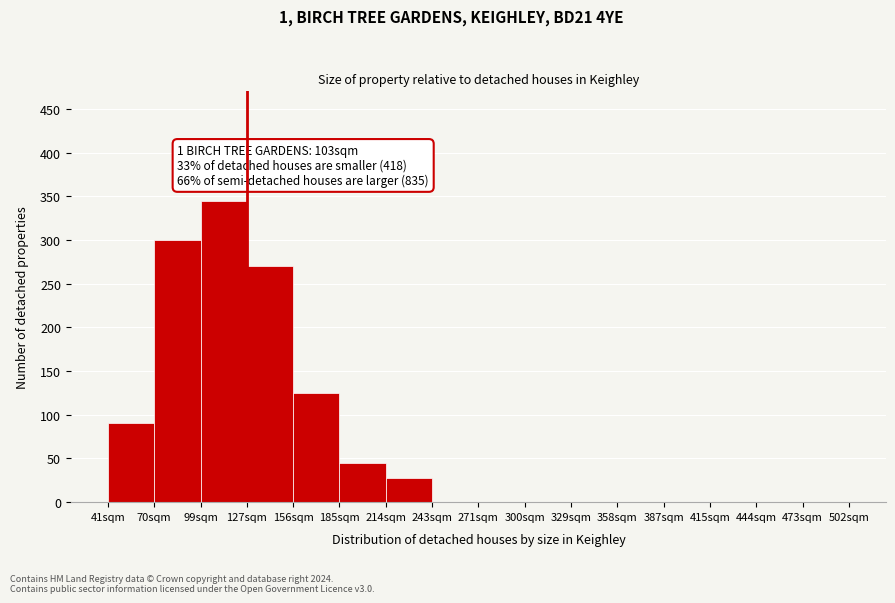

Reading left to right, what are all the values shown in this chart?

41sqm=90	70sqm=300	99sqm=345	127sqm=270	156sqm=125	185sqm=45	214sqm=28	243sqm=0	271sqm=0	300sqm=0	329sqm=0	358sqm=0	387sqm=0	415sqm=0	444sqm=0	473sqm=0